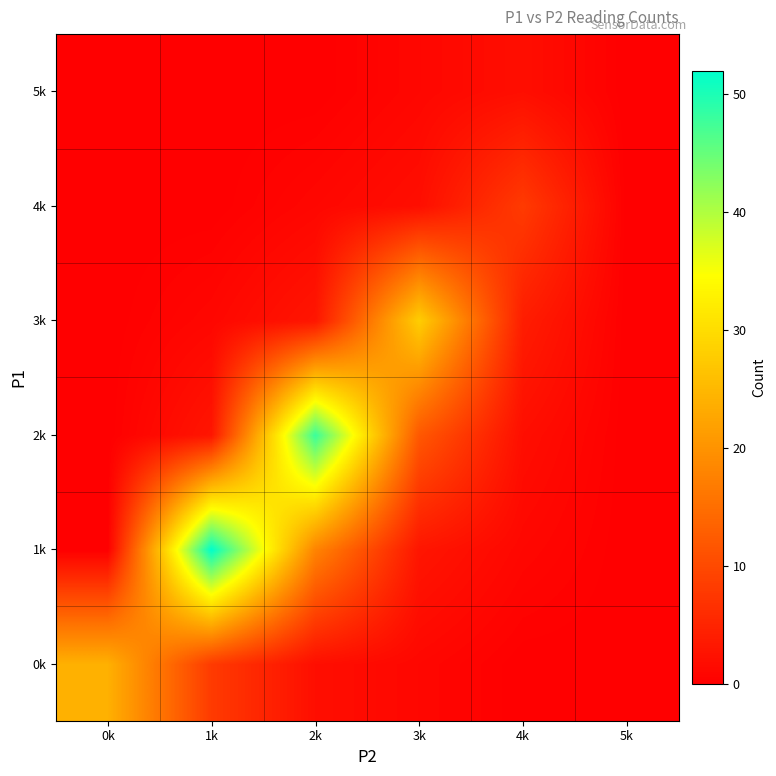

At 2k, list the series in order from smallest to largest.

5k, 4k, 0k, 3k, 1k, 2k